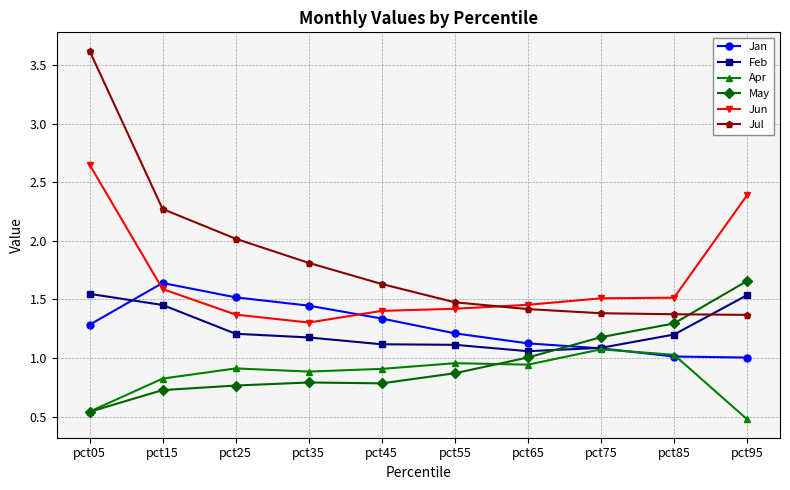

Is the value of Jun at pct65 greater than the value of Jan at pct65?

Yes